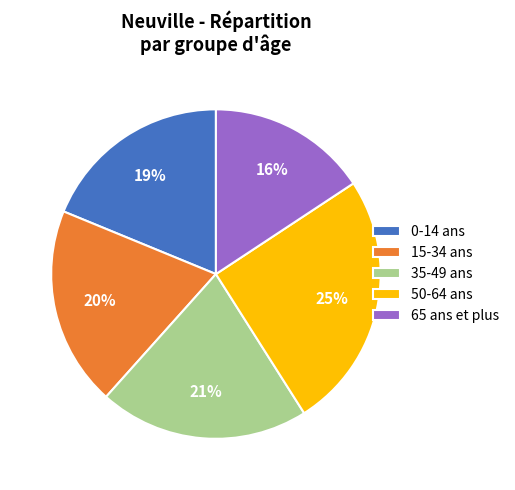

Is there a majority slice in this chart?

No